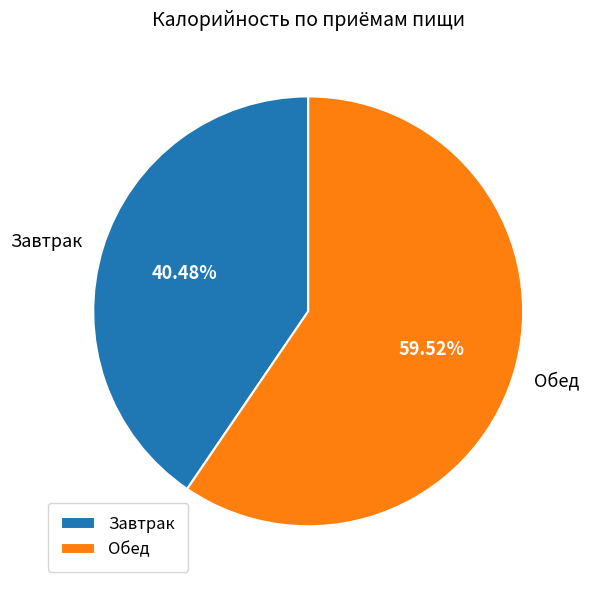

Is the sum of Обед and Завтрак greater than half?

Yes